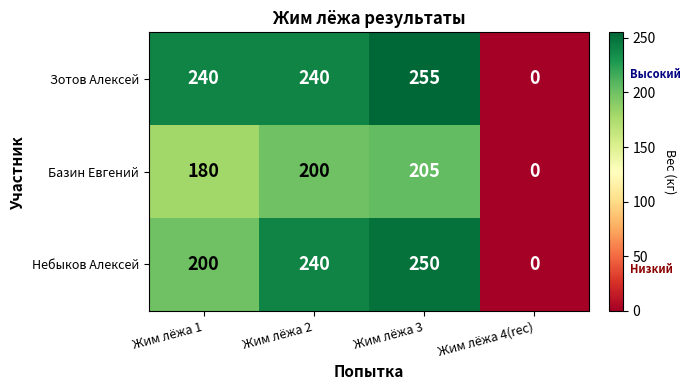

True or false: Зотов Алексей has a value of 255 at Жим лёжа 3.

True